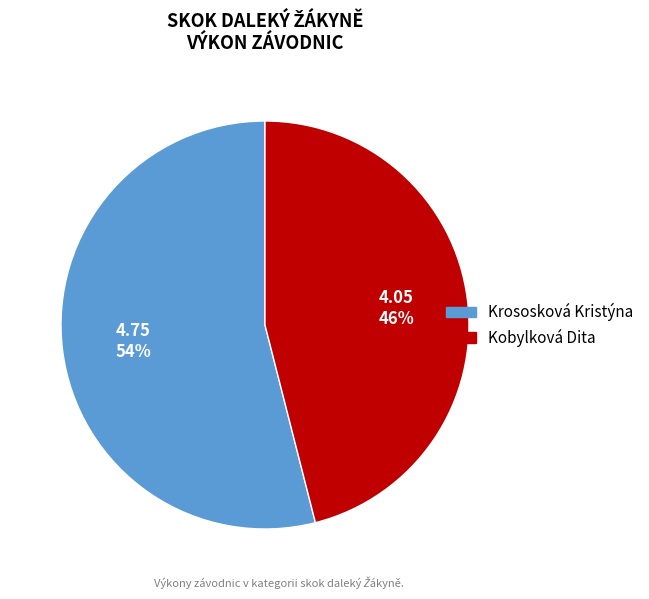

Count the number of slices in the pie.

2